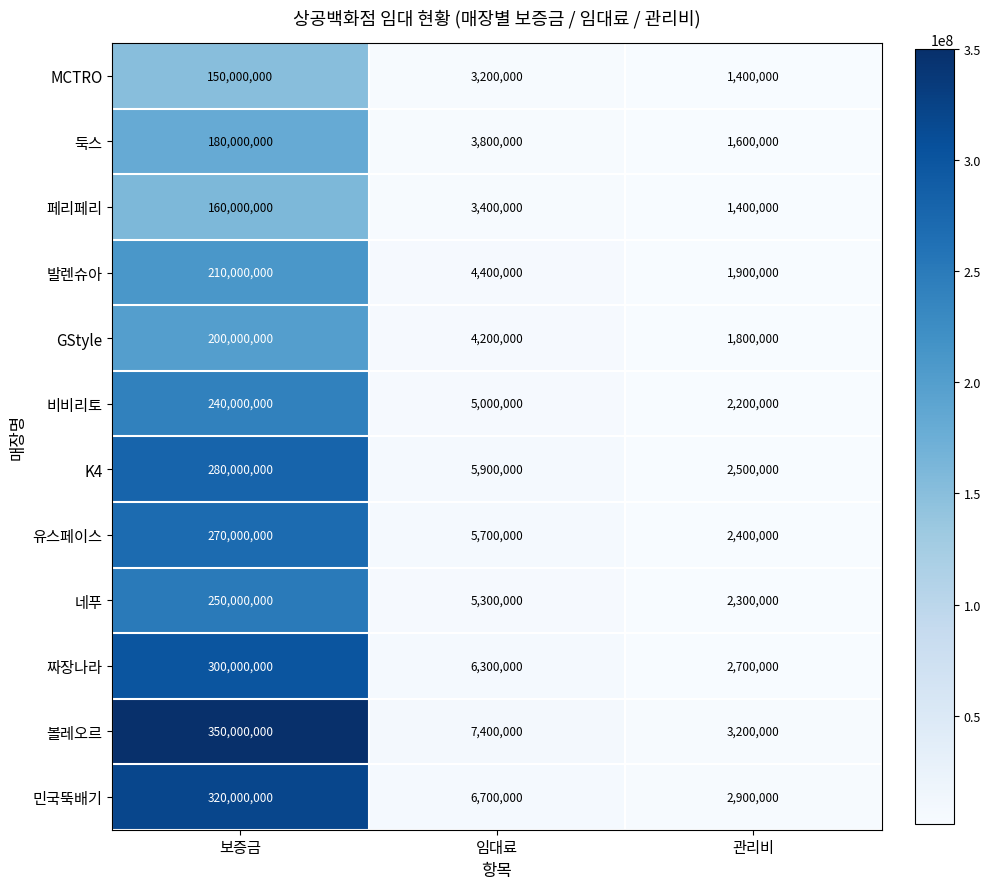

At which label is 발렌슈아 closest to 105950000?

임대료